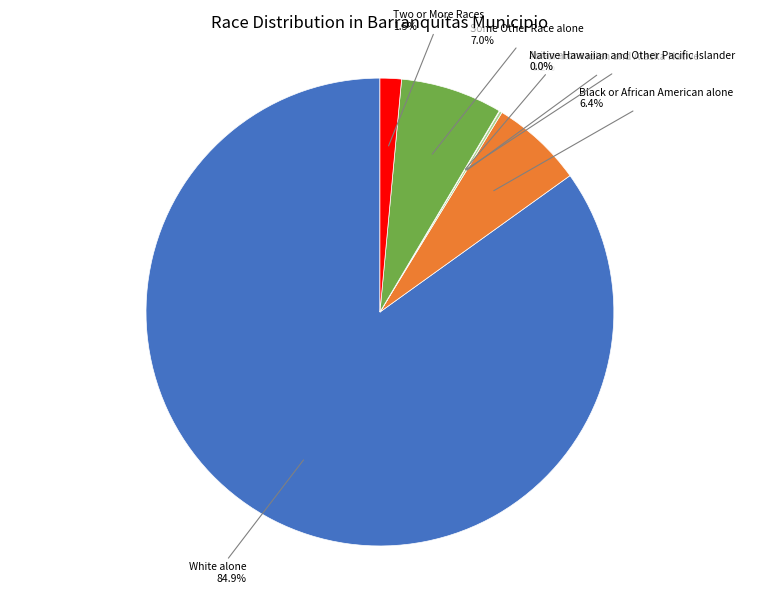

What is the largest slice in the pie chart?

White alone